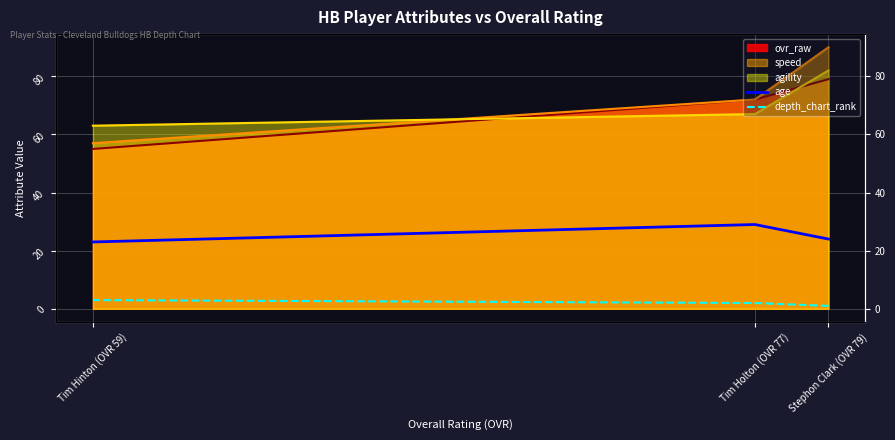

The depth_chart_rank series shows 3 at Tim Hinton (OVR 59). True or false?

True